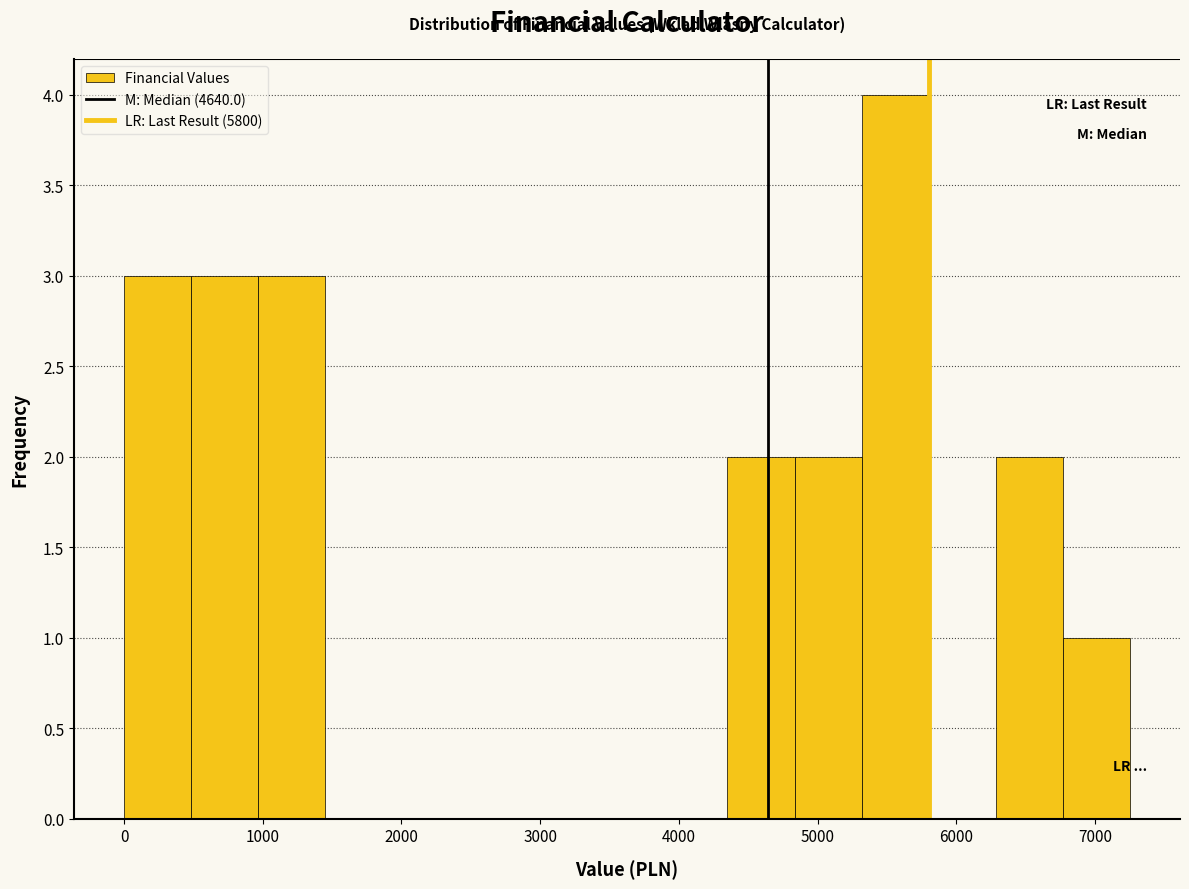

Reading left to right, list every bar in this chart as the range it spans on the x-axis followed by its height. Neither the bar edges nor the heights are printed on the chart, so give them approximately, as read against the axes.

0 to 500: 3
500 to 1000: 3
1000 to 1500: 3
1500 to 1900: 0
1900 to 2400: 0
2400 to 2900: 0
2900 to 3400: 0
3400 to 3900: 0
3900 to 4400: 0
4400 to 4800: 2
4800 to 5300: 2
5300 to 5800: 4
5800 to 6300: 0
6300 to 6800: 2
6800 to 7300: 1